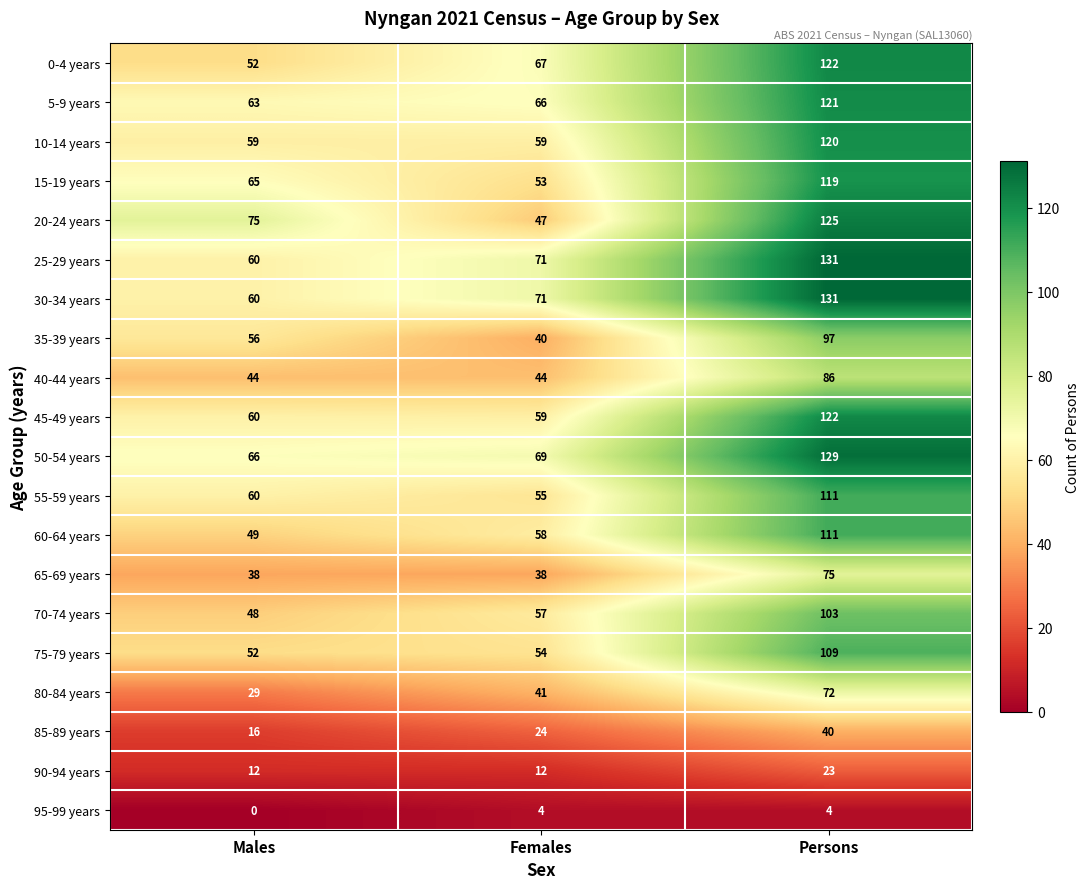

What is the difference between the maximum and minimum values in the 15-19 years series?

66